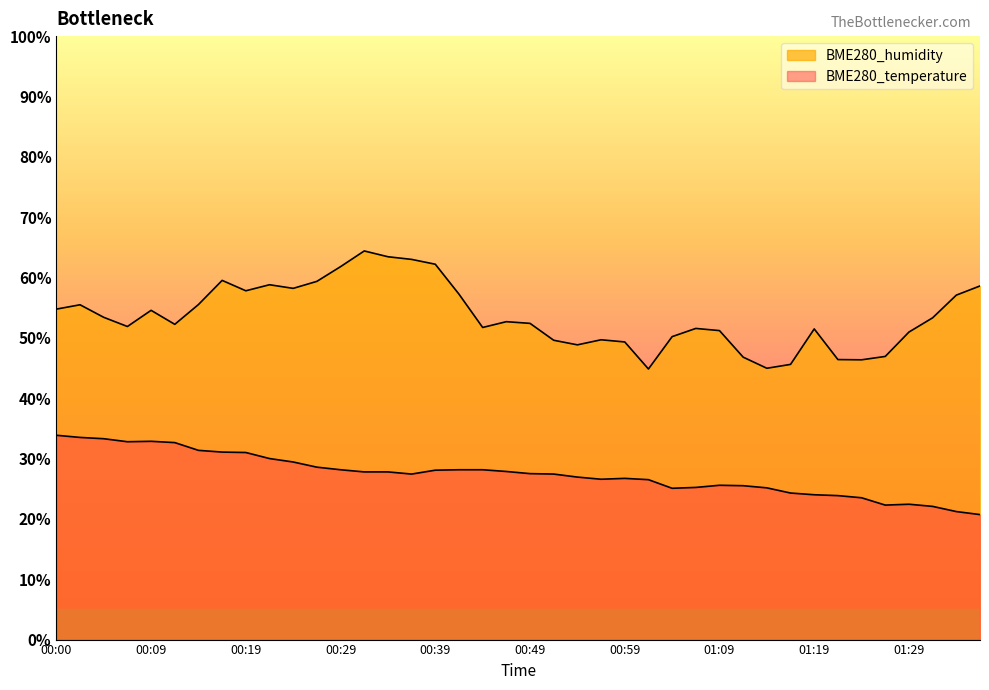

Which series has the largest total across all categories?

BME280_humidity